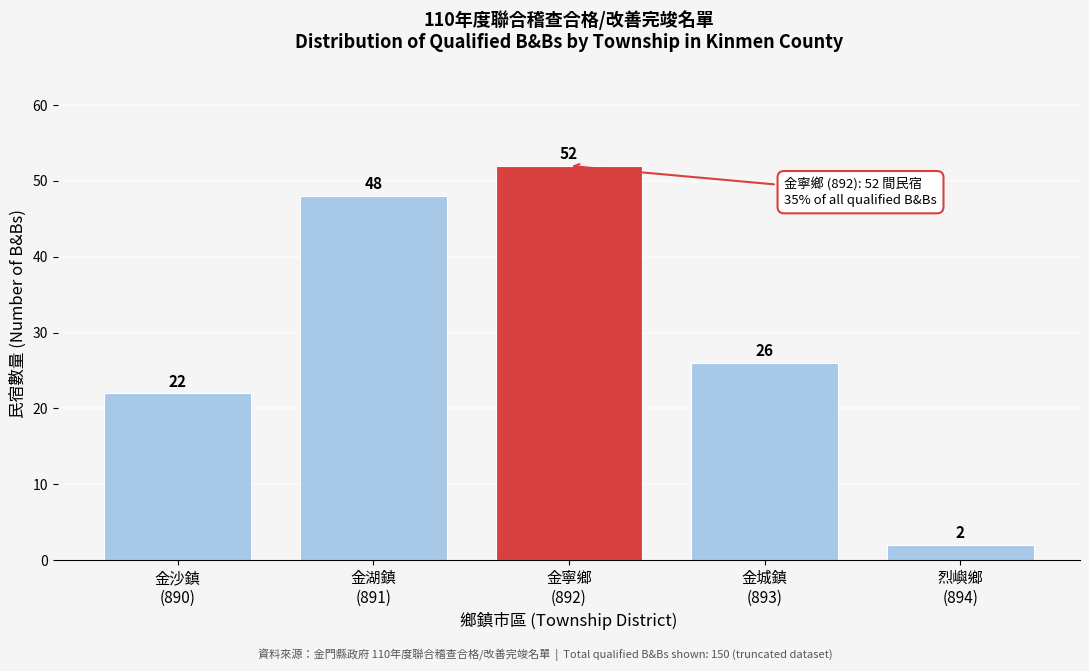

Reading left to right, what are all the values shown in this chart?

22	48	52	26	2